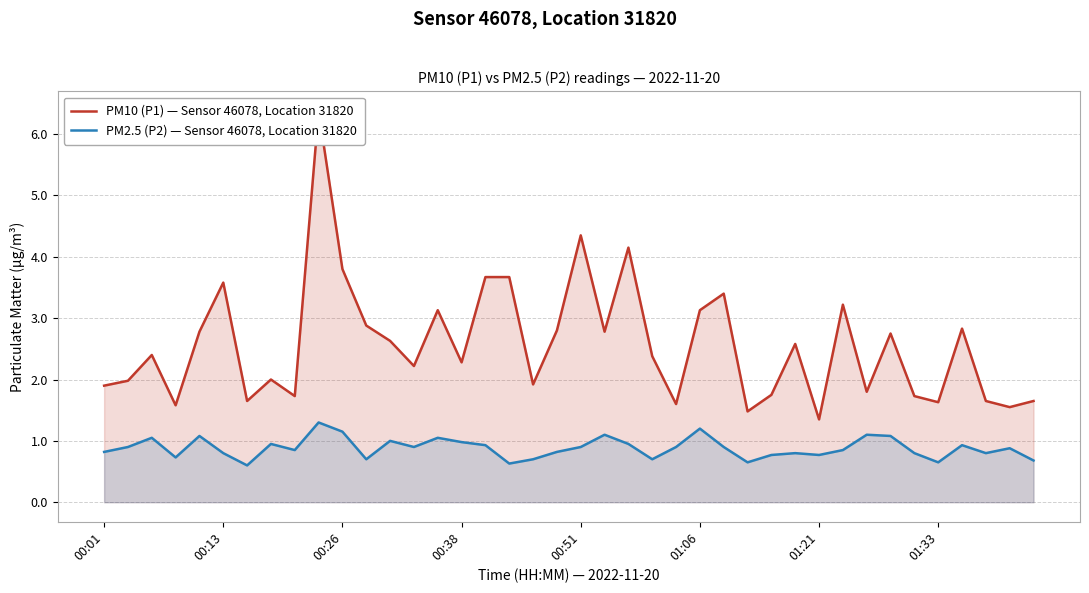

Is it true that PM2.5 (P2) — Sensor 46078, Location 31820 equals 1.1 at 00:26?

True